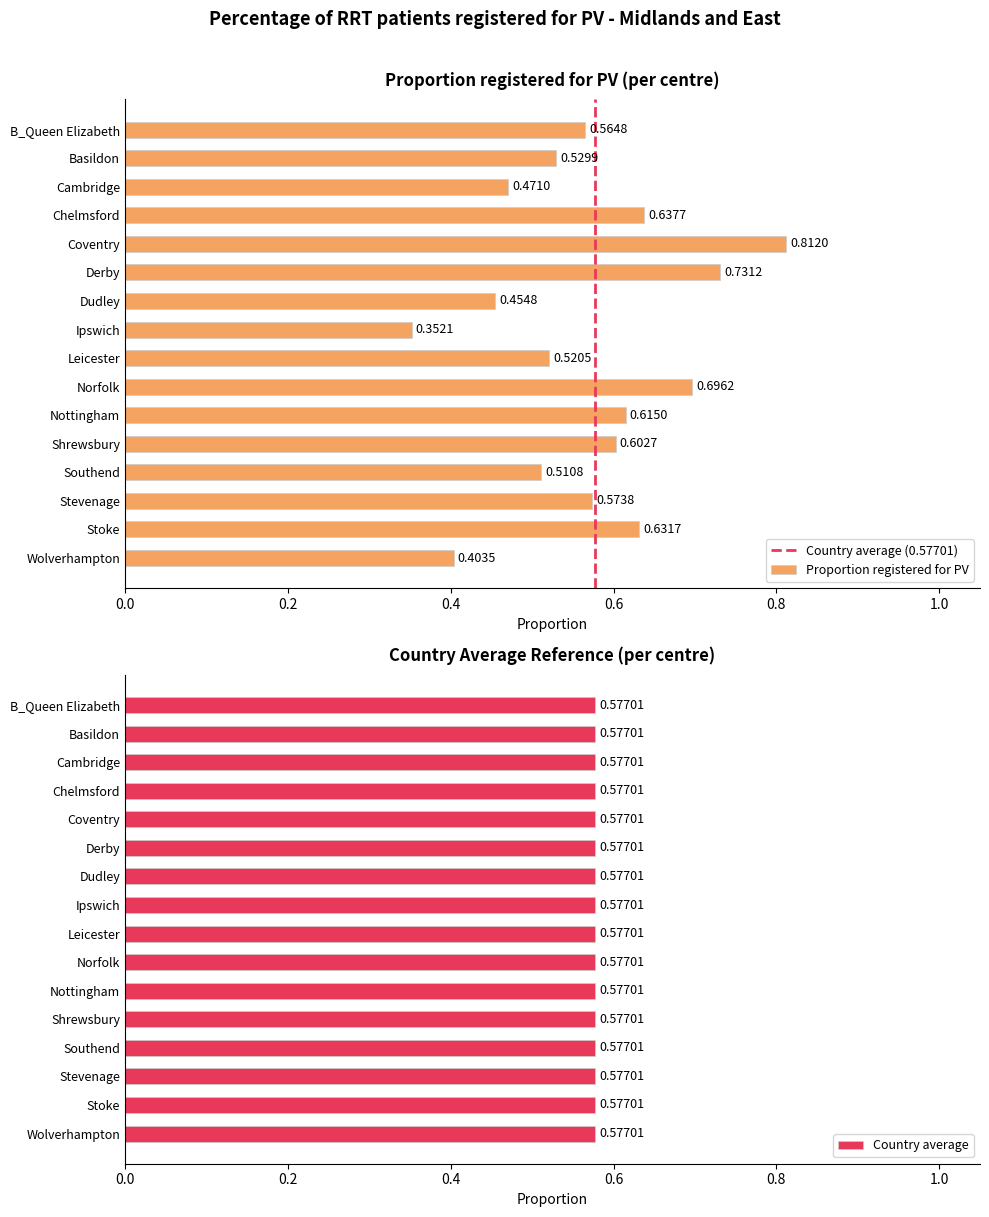

How many categories are shown in the chart?

16